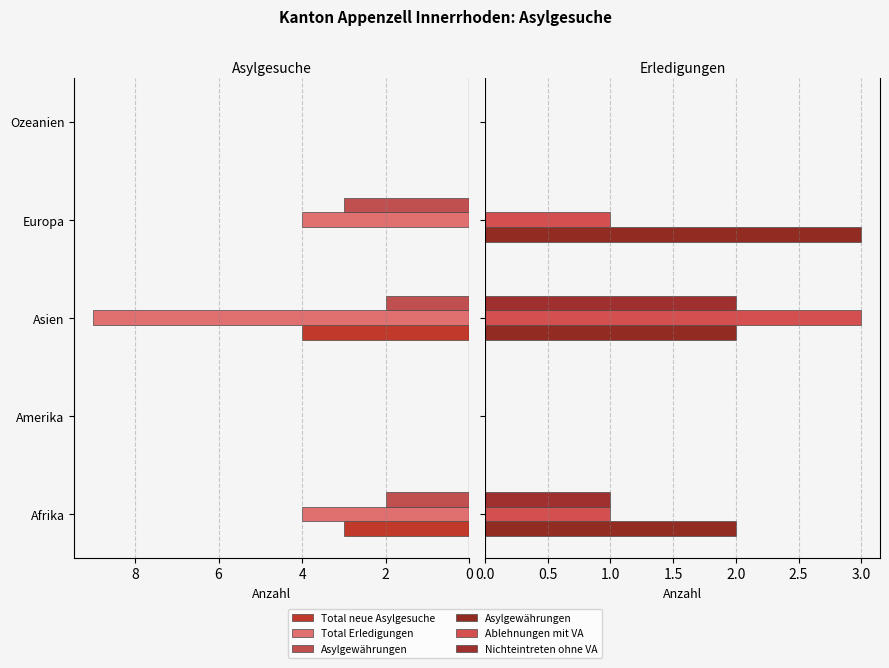

What is the total value across all series at Asien?

20